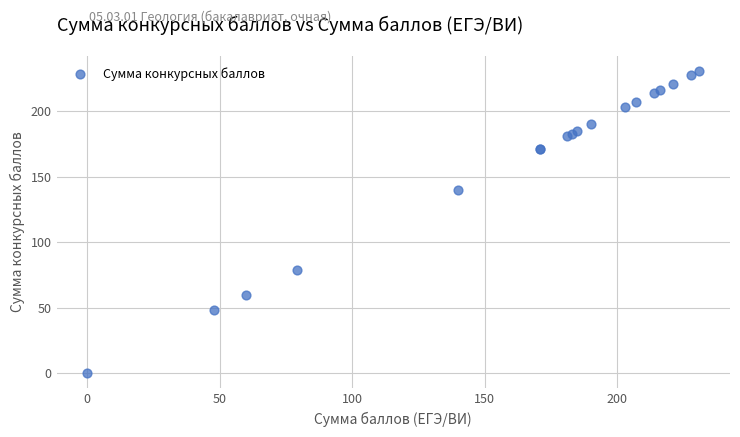

What Y value in the scatter plot is closest to 115?

140